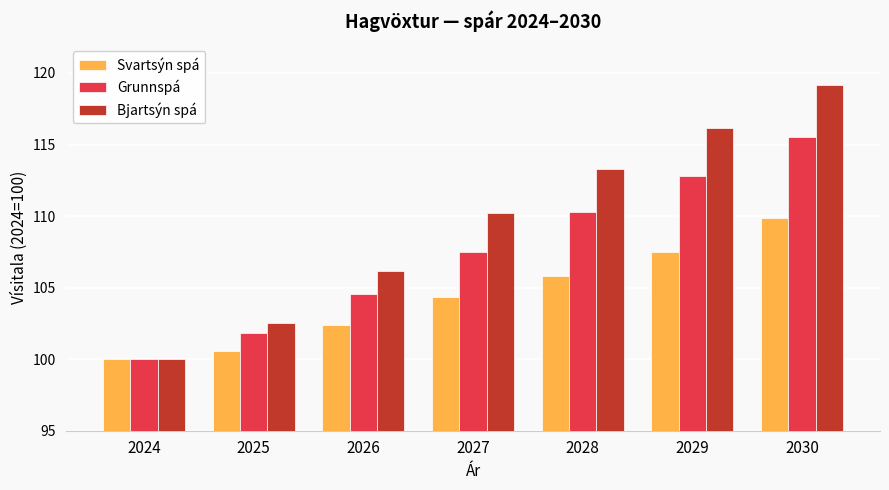

What is the average value of the Bjartsýn spá series?

109.6